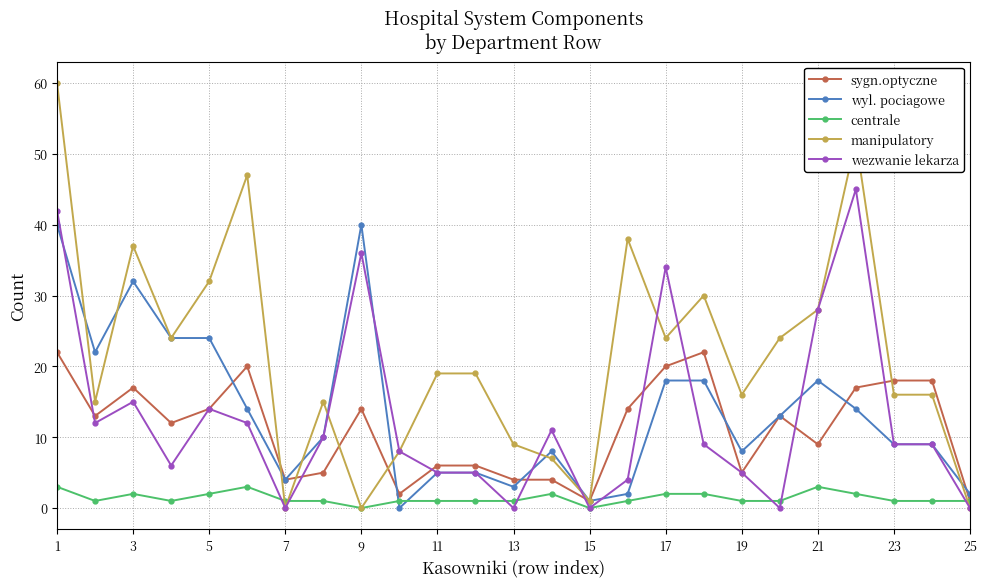

What is the sum of all sygn.optyczne values?

281